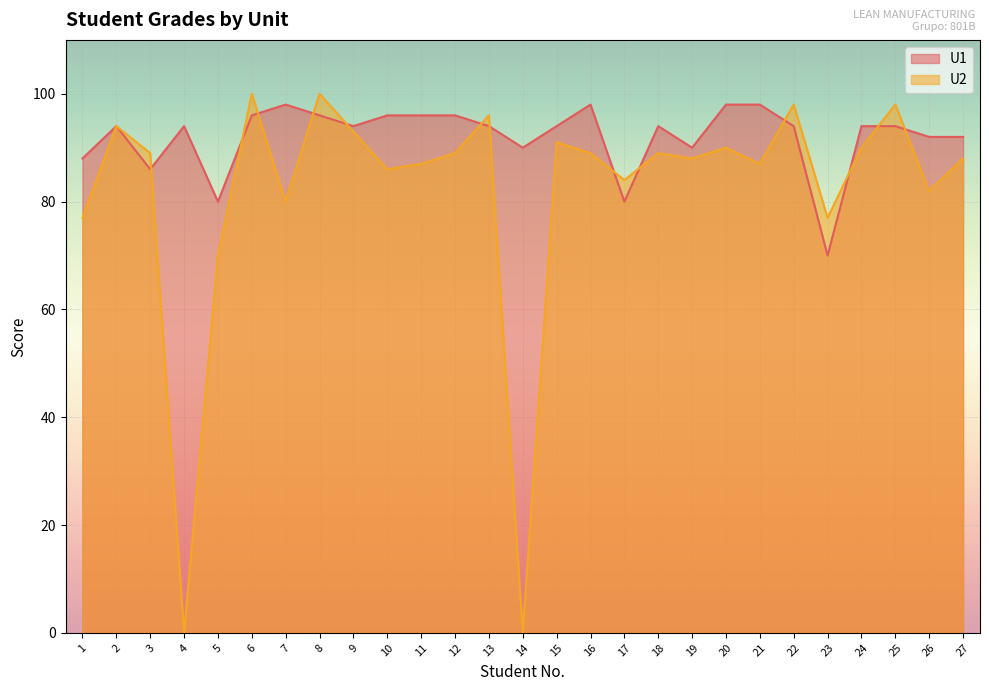

Reading left to right, list all the values displayed in this chart.

U1: 88	94	86	94	80	96	98	96	94	96	96	96	94	90	94	98	80	94	90	98	98	94	70	94	94	92	92
U2: 77	94	89	0	70	100	80	100	93	86	87	89	96	0	91	89	84	89	88	90	87	98	77	90	98	82	88